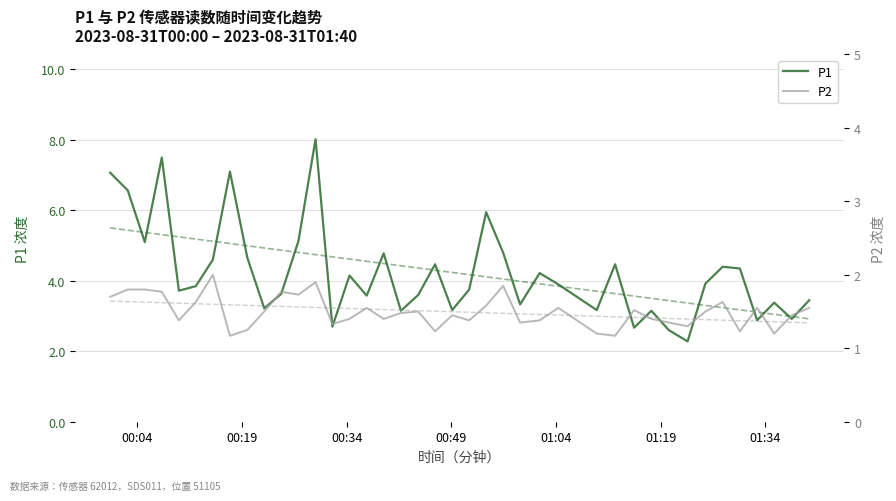

Count the P2 values in the range 1 to 2.

40